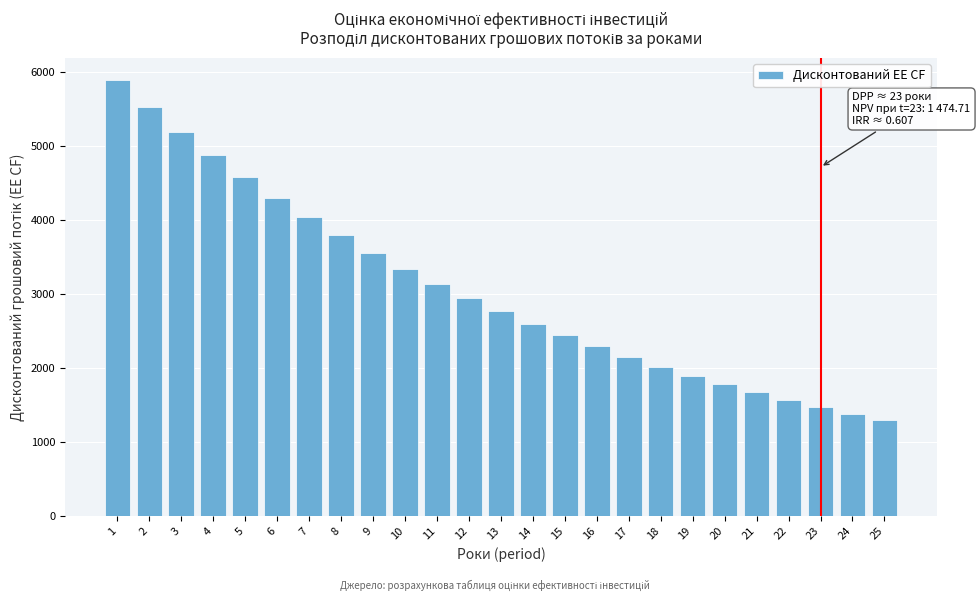

Reading left to right, extract all data points from this chart.

5893.8	5534.1	5196.3	4879.2	4581.4	4301.8	4039.2	3792.7	3561.2	3343.9	3139.8	2948.2	2768.2	2599.3	2440.6	2291.7	2151.8	2020.5	1897.2	1781.4	1672.7	1570.6	1474.7	1384.7	1300.2